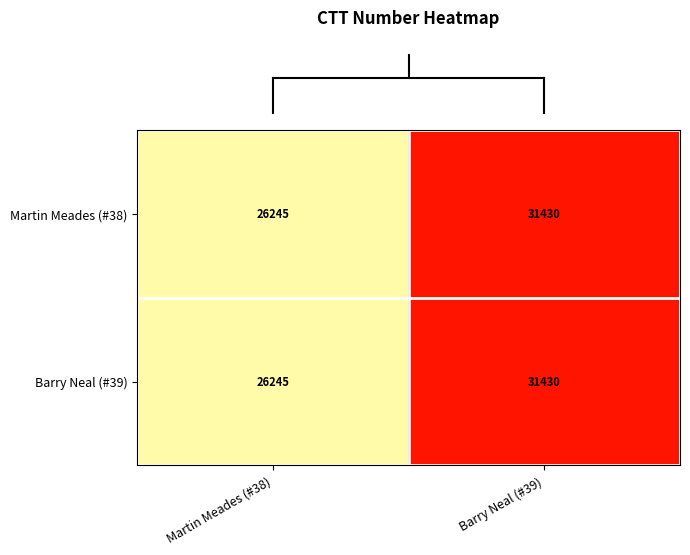

Reading left to right, list all the values displayed in this chart.

Martin Meades (#38): Martin Meades (#38)=26245	Barry Neal (#39)=31430
Barry Neal (#39): Martin Meades (#38)=26245	Barry Neal (#39)=31430